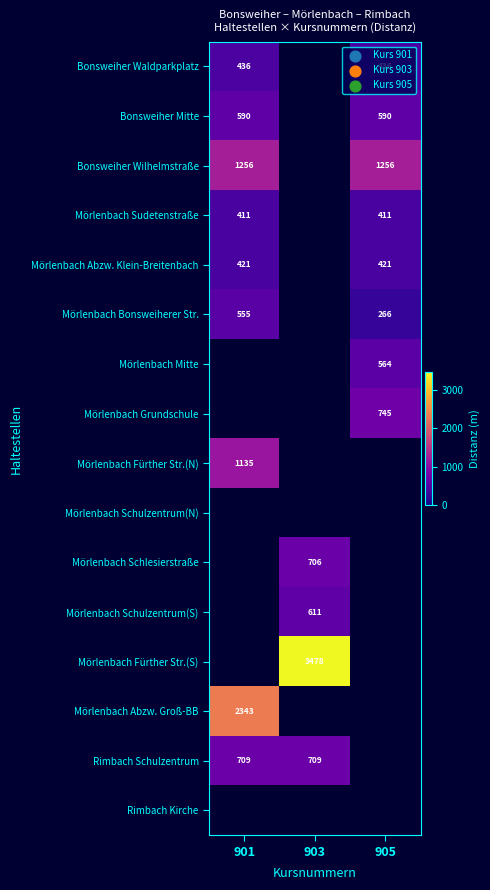

The Mörlenbach Grundschule series shows 1220.0 at 905. True or false?

False